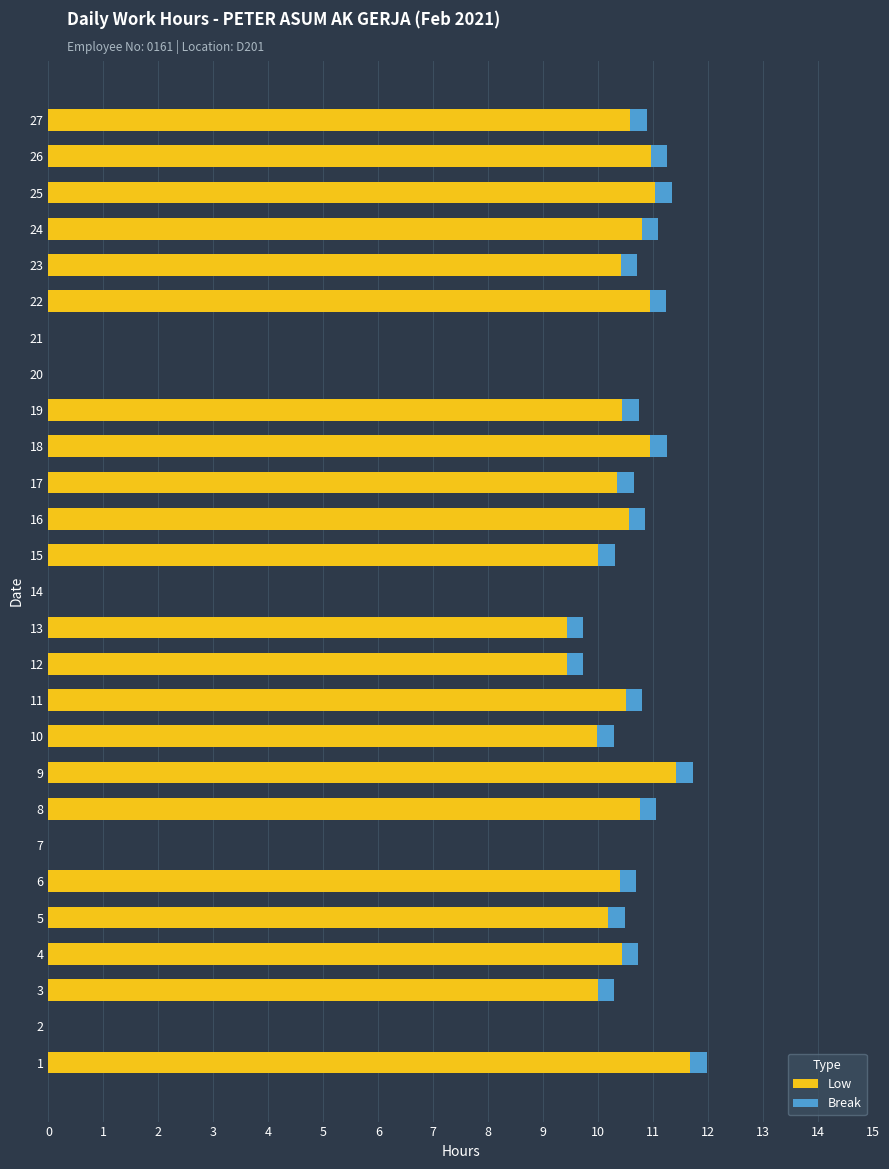

What is the highest value of the Low series?

11.7